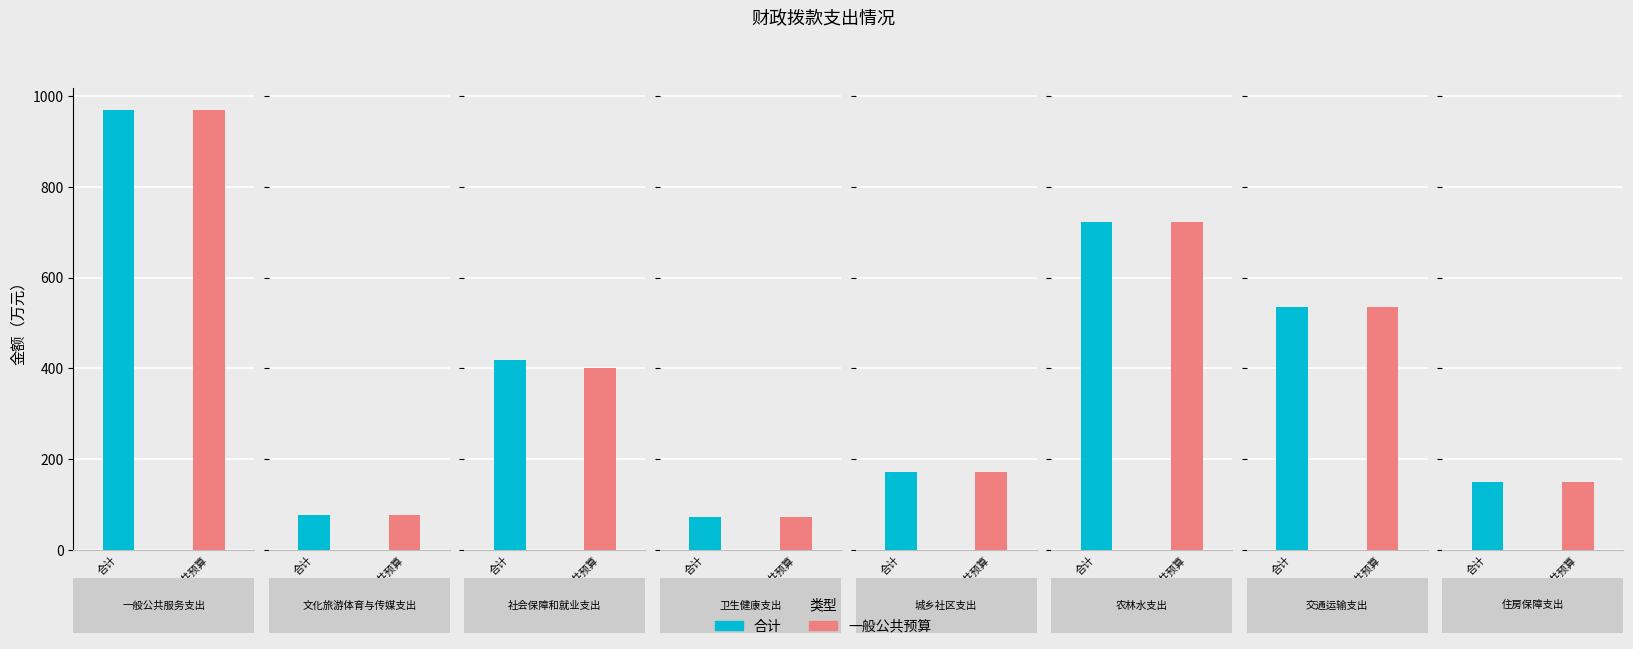

What is the label of the 8th bar from the left?

住房保障支出